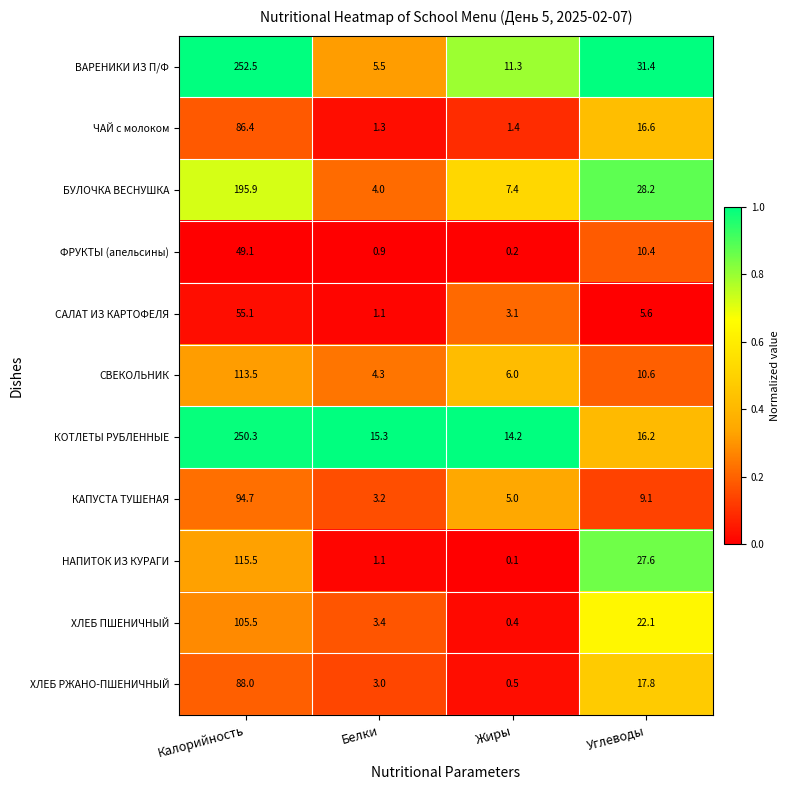

Rank the series by their maximum value, from lowest to highest.

ФРУКТЫ (апельсины), САЛАТ ИЗ КАРТОФЕЛЯ, ЧАЙ с молоком, ХЛЕБ РЖАНО-ПШЕНИЧНЫЙ, КАПУСТА ТУШЕНАЯ, ХЛЕБ ПШЕНИЧНЫЙ, СВЕКОЛЬНИК, НАПИТОК ИЗ КУРАГИ, БУЛОЧКА ВЕСНУШКА, КОТЛЕТЫ РУБЛЕННЫЕ, ВАРЕНИКИ ИЗ П/Ф